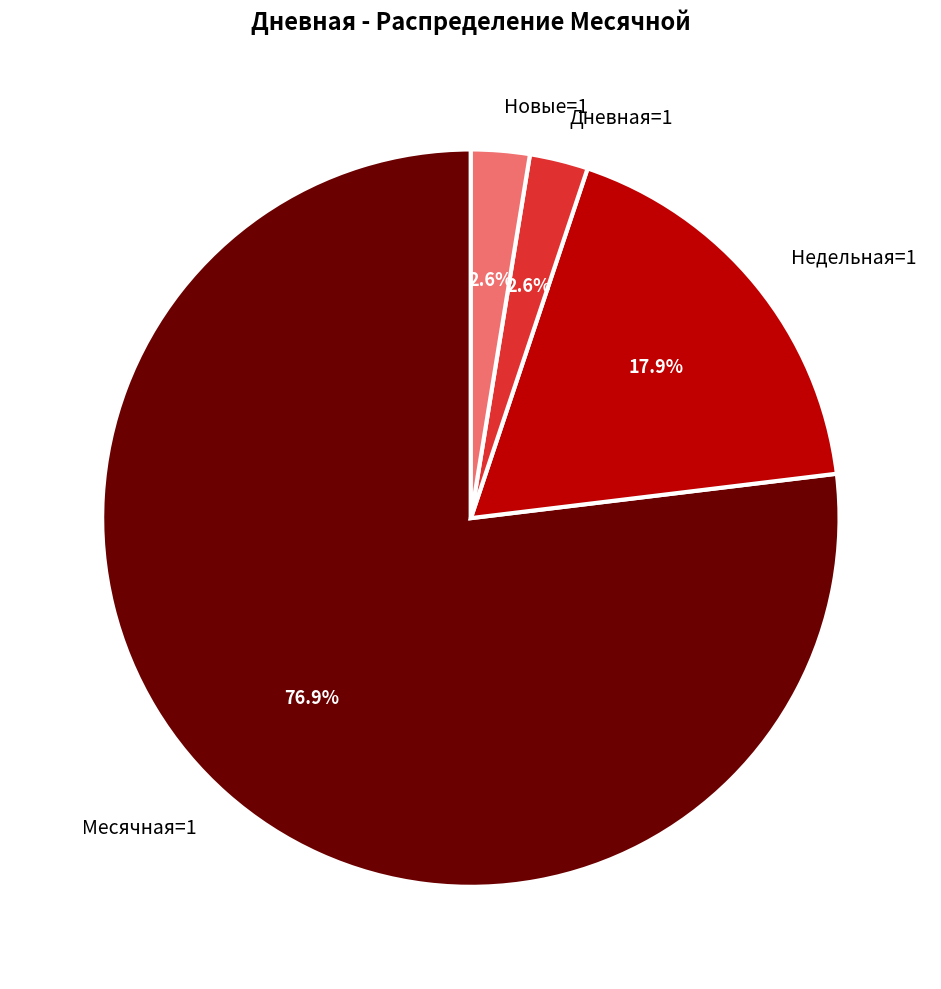

Does Месячная=1 represent more than half of the total?

Yes